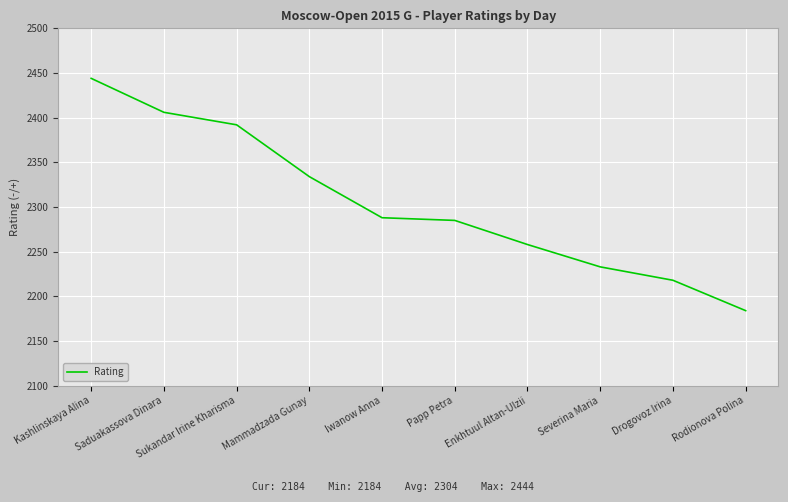

The chart shows a value of 1018 at Kashlinskaya Alina. True or false?

False